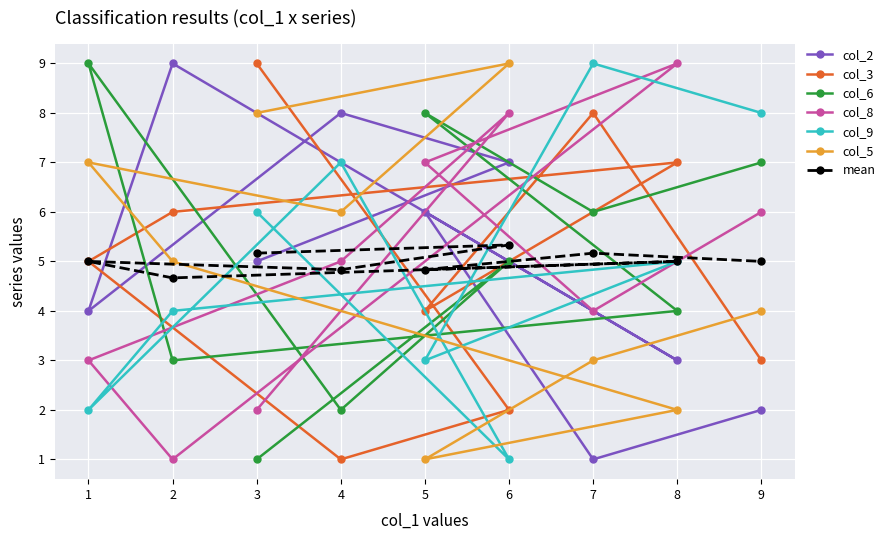

True or false: col_3 has a value of 4.0 at 5.

True